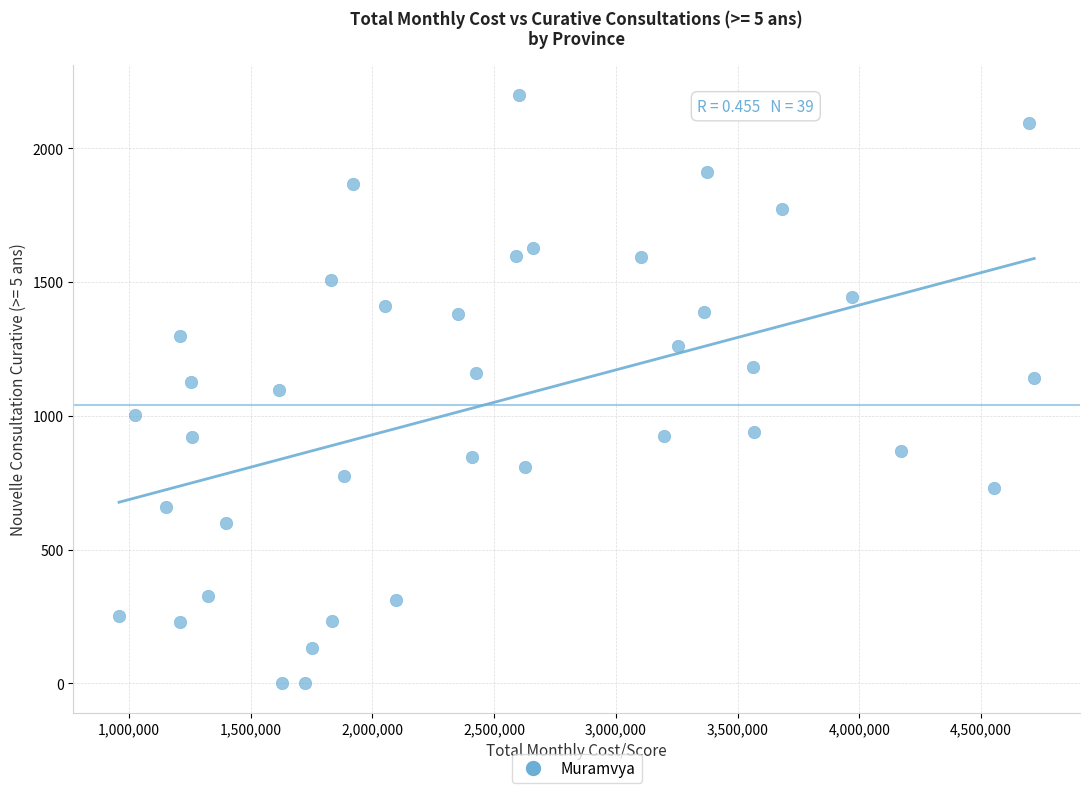

What is the range of X values (max minus min)?

3758384